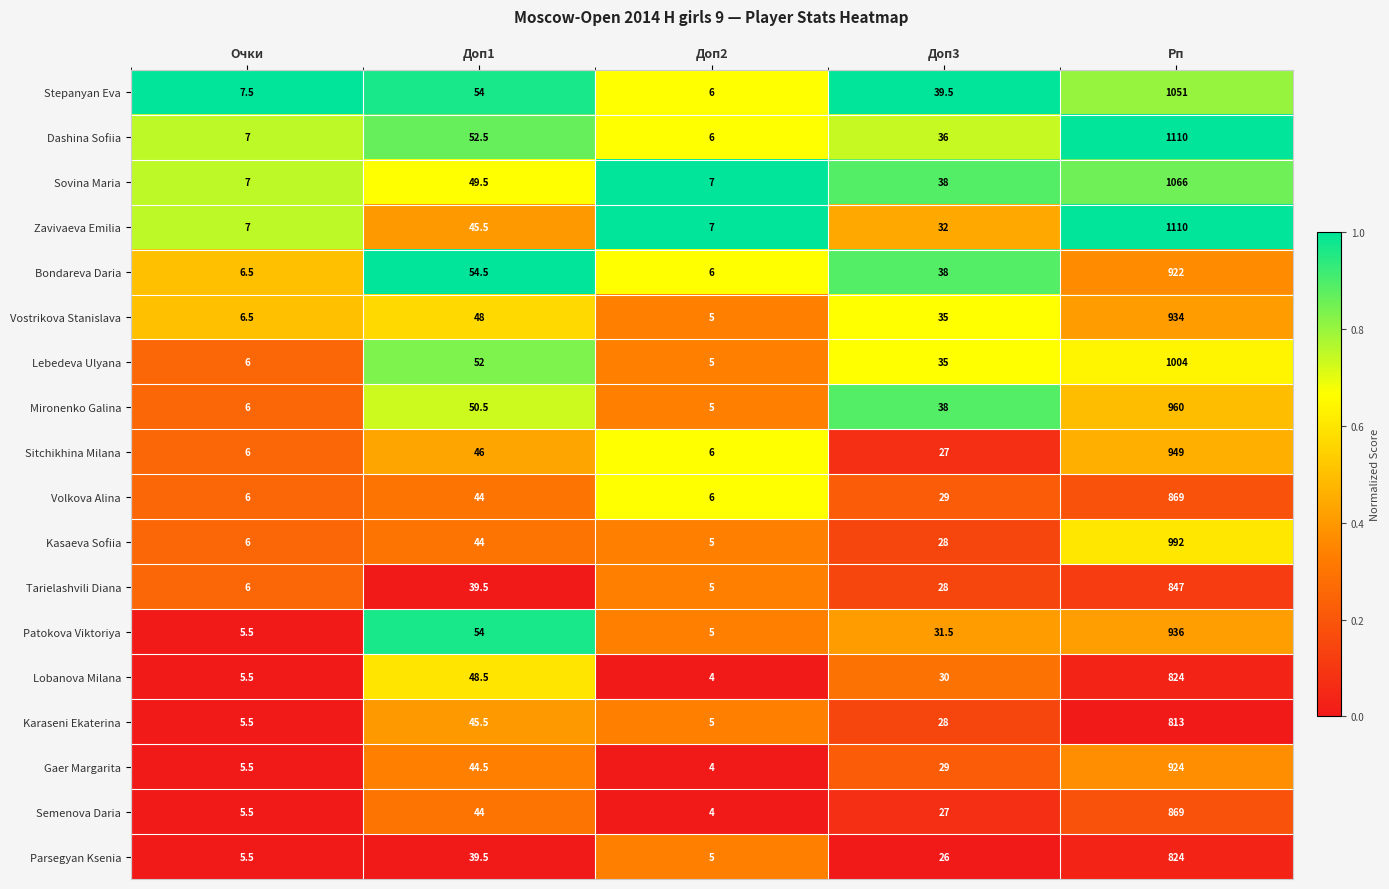

At which category is the sum across all series the highest?

Рп